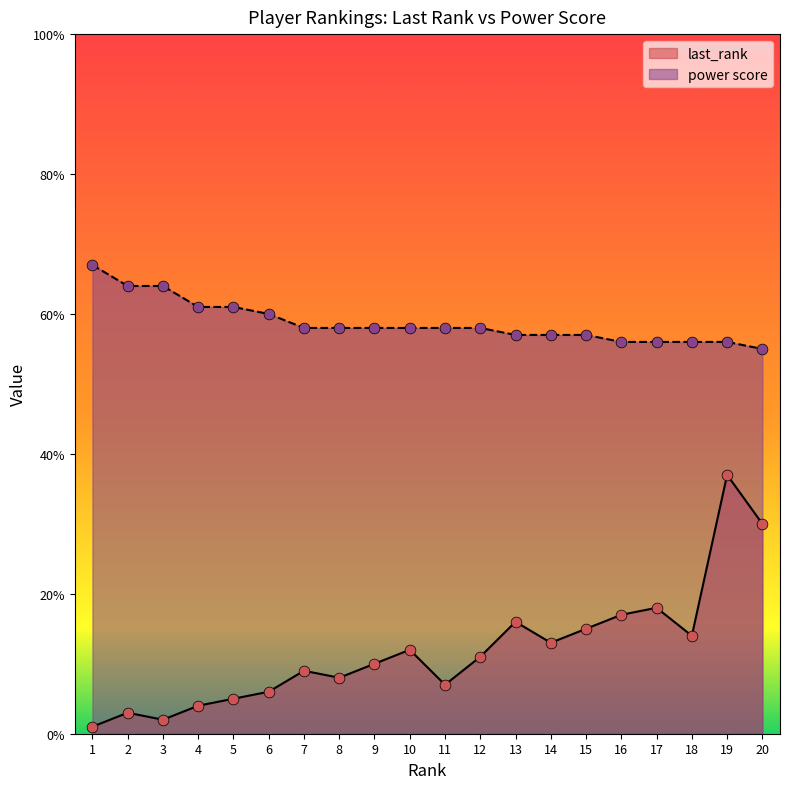

What are all the series names shown in the legend?

last_rank, power score